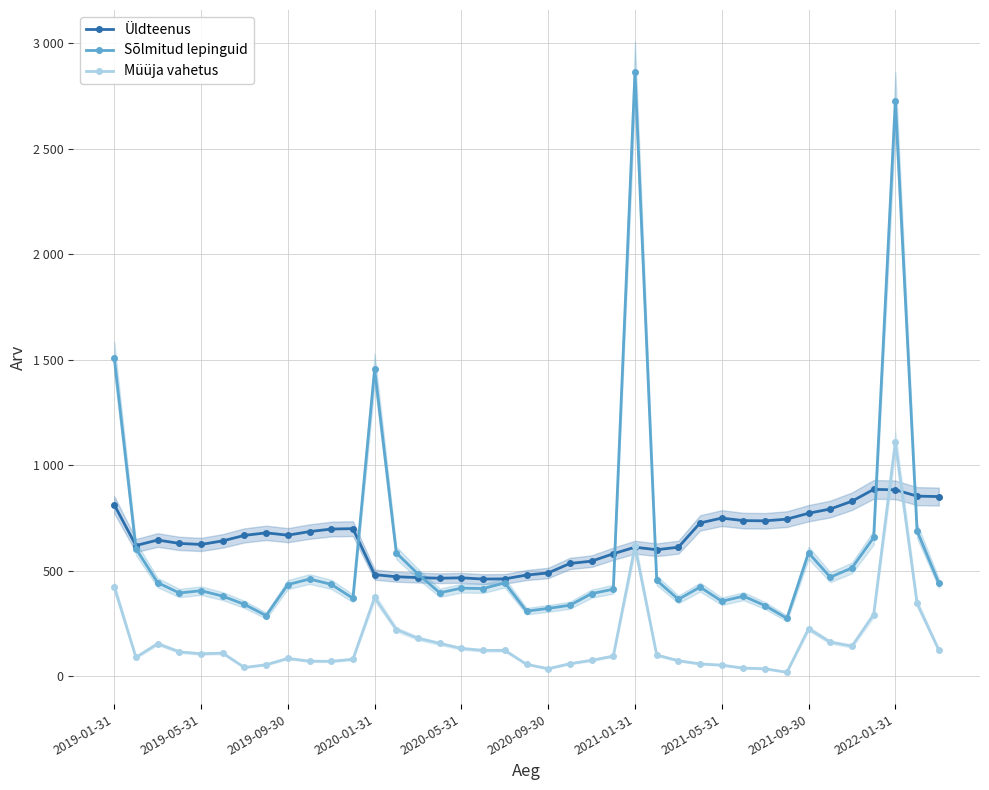

Count the number of data series in this chart.

3